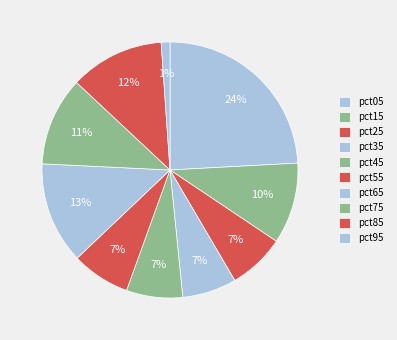

Does any single category account for the majority?

No